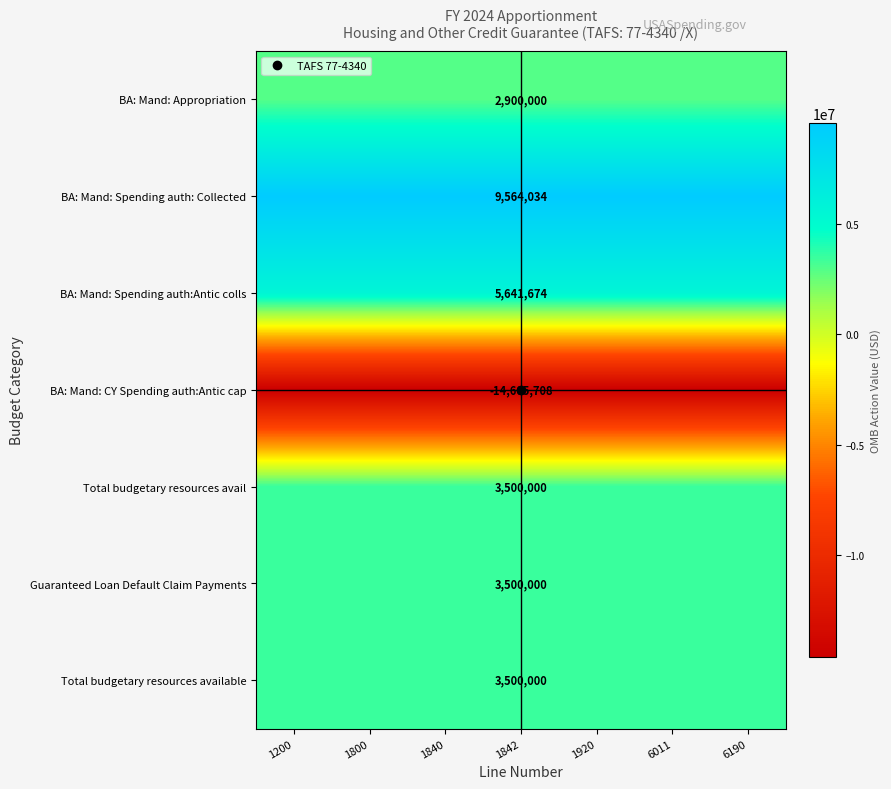

What is the spread (max minus min) of values at 1842?

24169742